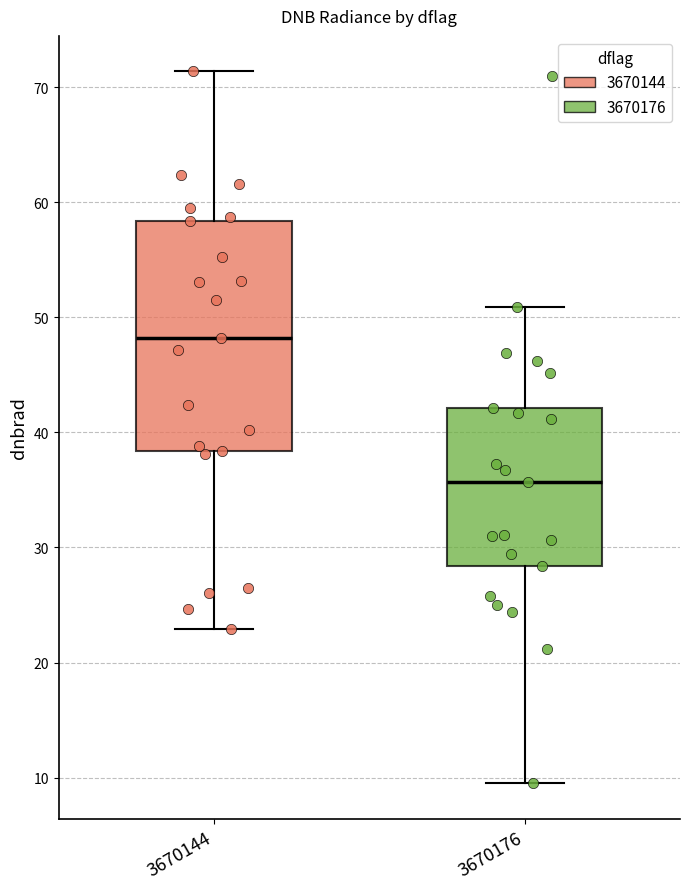

Where is the lower edge of the box at x = 3670176 on the y-axis? The values are not printed on the chart, so give them approximately, as read against the axis.

28